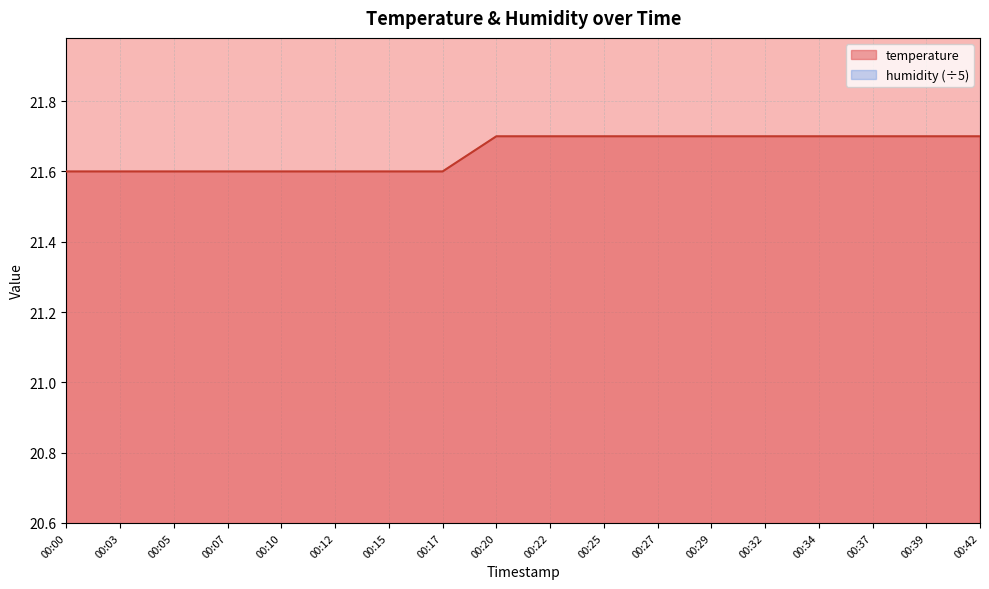

What is the value of the 15th point from the left?

21.7